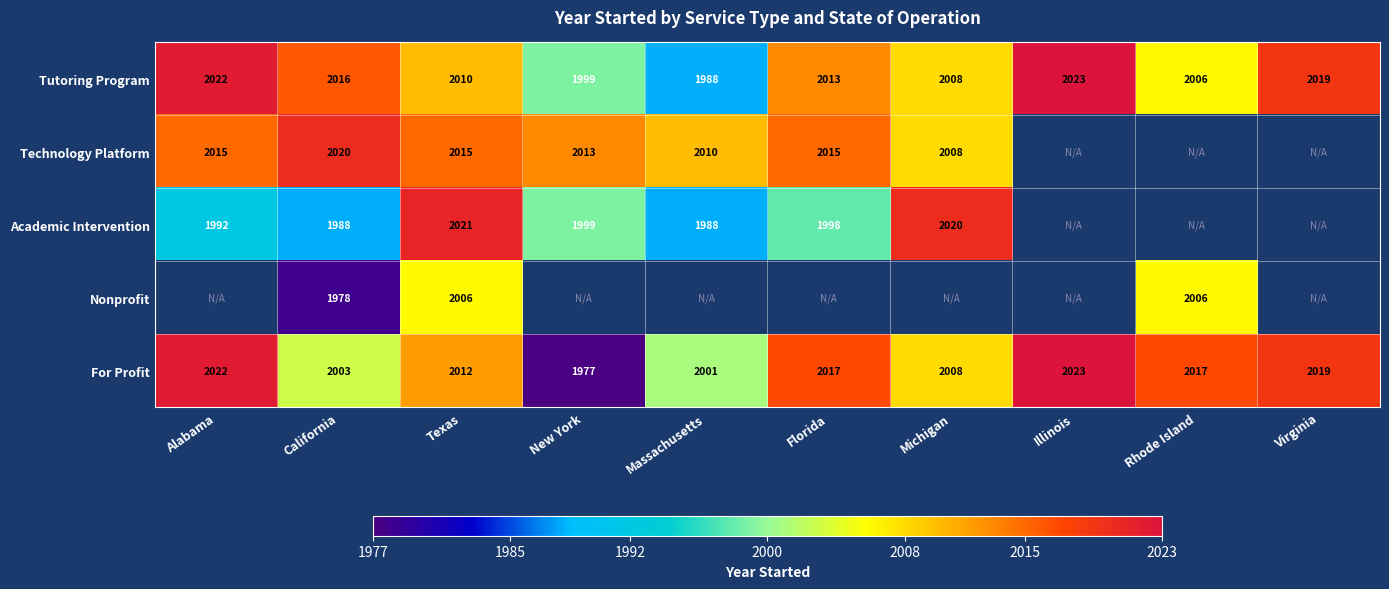

Which series changed the most between California and Texas?

Academic Intervention